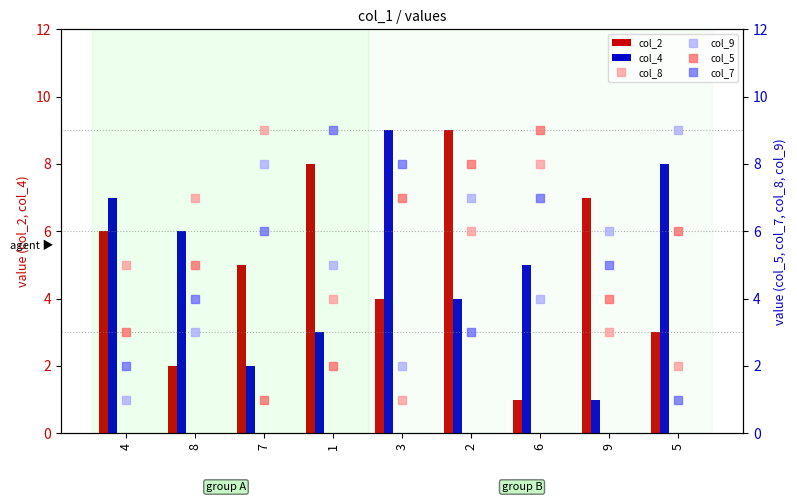

What is the difference between the highest and lowest values at 3?

8